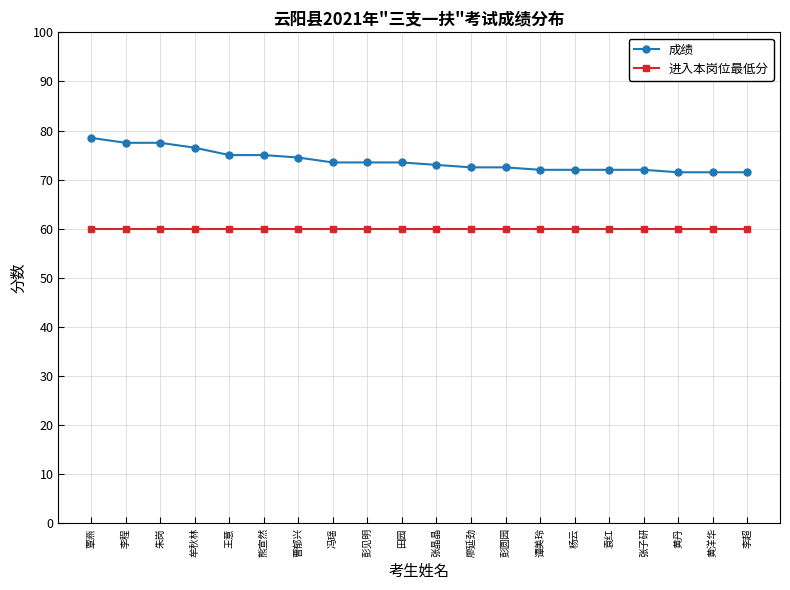

True or false: 进入本岗位最低分 and 成绩 intersect in this chart.

False